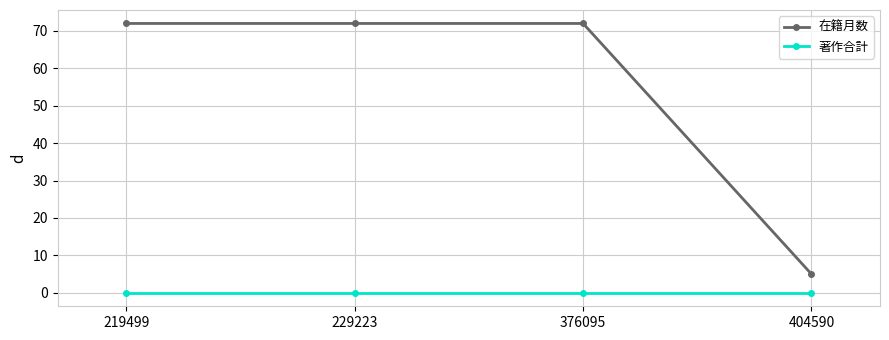

True or false: 著作合計 and 在籍月数 intersect in this chart.

False